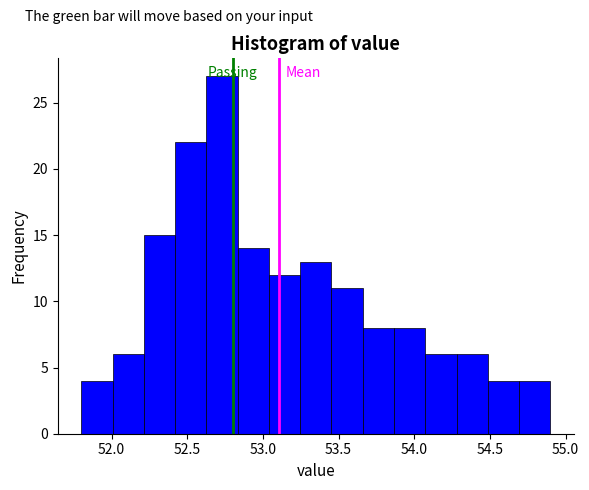

Reading left to right, transcribe this chart: for each bar, give the range it covers on the x-axis and its height. Neither the bar edges nor the heights are printed on the chart, so give them approximately, as read against the axes.

51.80 to 52.00: 4
52.00 to 52.20: 6
52.20 to 52.40: 15
52.40 to 52.65: 22
52.65 to 52.85: 27
52.85 to 53.05: 14
53.05 to 53.25: 12
53.25 to 53.45: 13
53.45 to 53.65: 11
53.65 to 53.85: 8
53.85 to 54.05: 8
54.05 to 54.30: 6
54.30 to 54.50: 6
54.50 to 54.70: 4
54.70 to 54.90: 4